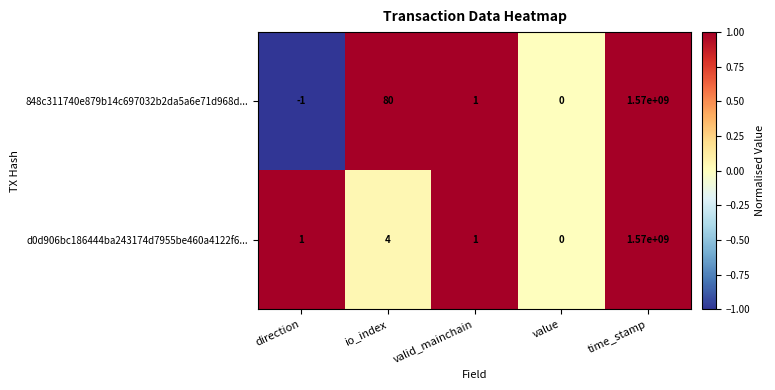

Which series has the largest range (max minus min)?

848c311740e879b14c697032b2da5a6e71d968d...